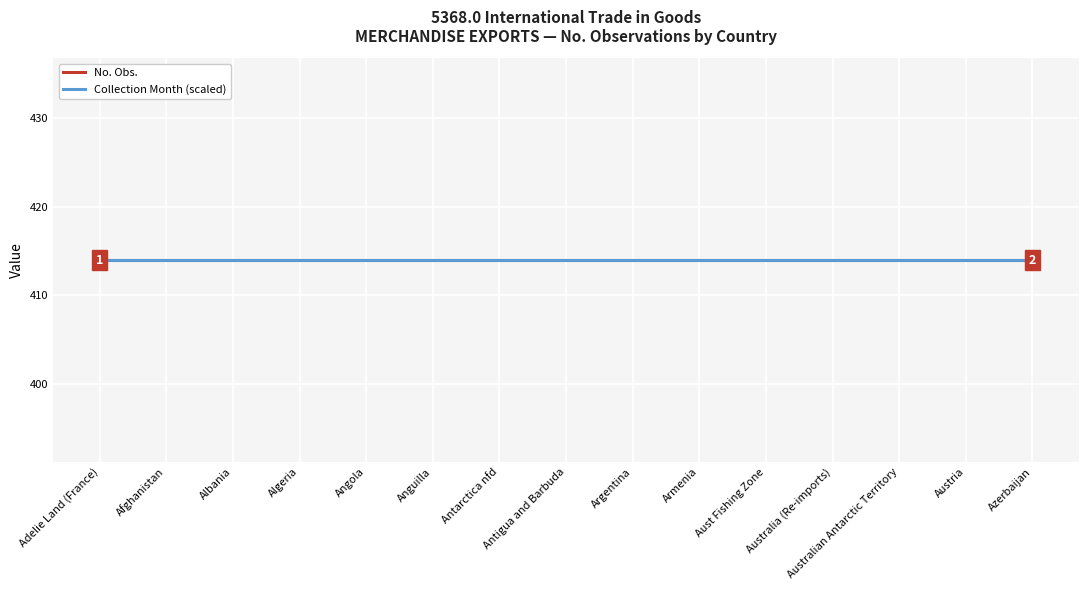

What is the label of the 14th point from the left?

Austria